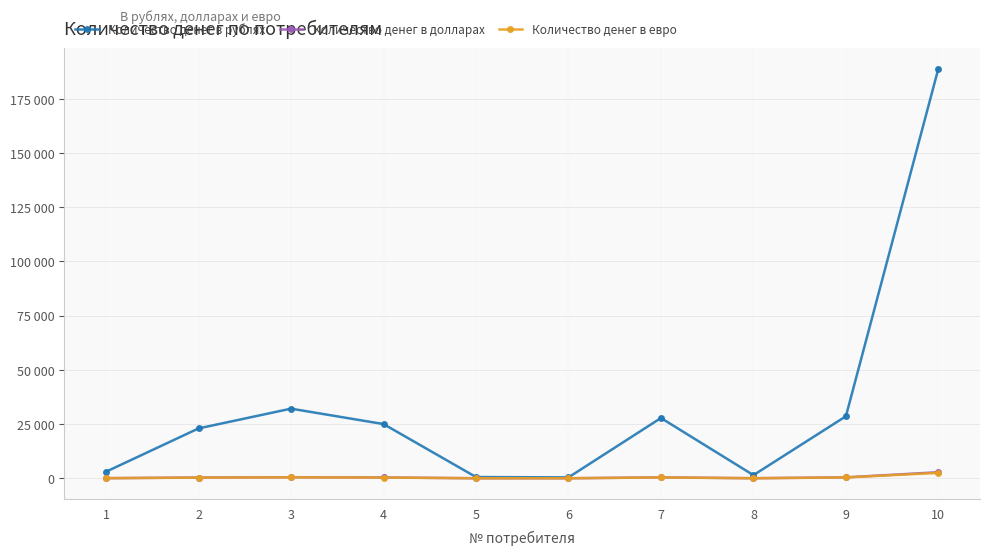

How many interior local peaks does the Количество денег в евро series have?

2